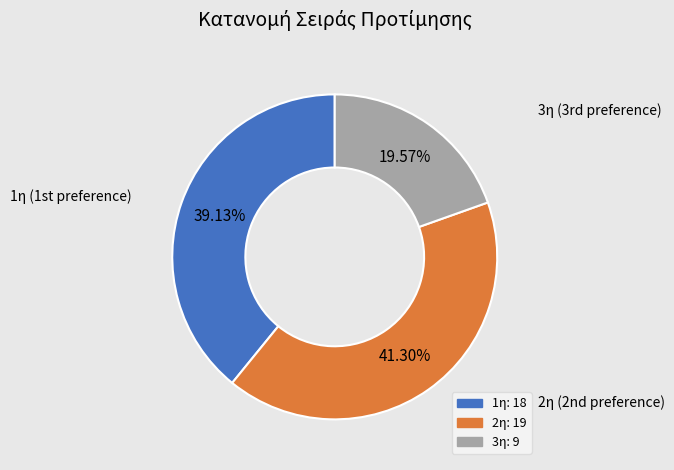

Is the sum of 3η and 1η greater than half?

Yes